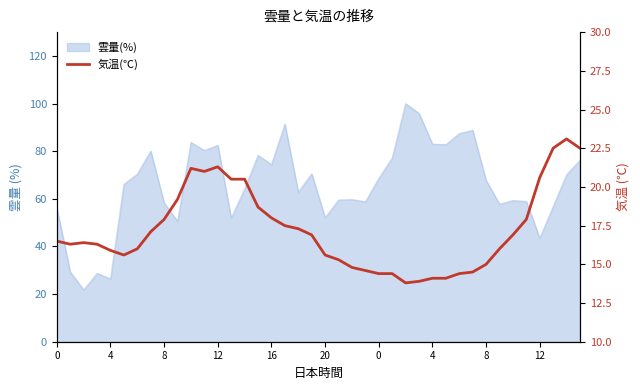

What is the label of the 16th point from the left?

15